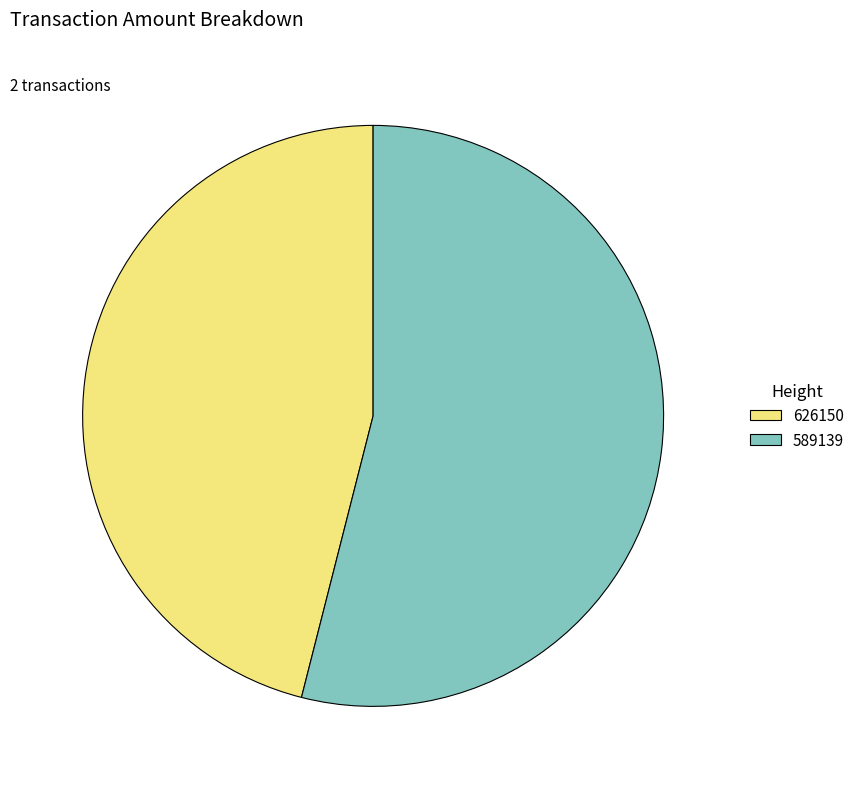

Rank the categories by value from highest to lowest.

589139, 626150